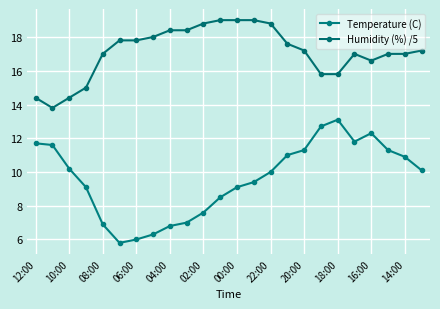

Reading left to right, transcribe all the data shown in this chart.

Temperature (C): 11.7	11.6	10.2	9.1	6.9	5.8	6.0	6.3	6.8	7.0	7.6	8.5	9.1	9.4	10.0	11.0	11.3	12.7	13.1	11.8	12.3	11.3	10.9	10.1
Humidity (%) /5: 14.4	13.8	14.4	15.0	17.0	17.8	17.8	18.0	18.4	18.4	18.8	19.0	19.0	19.0	18.8	17.6	17.2	15.8	15.8	17.0	16.6	17.0	17.0	17.2